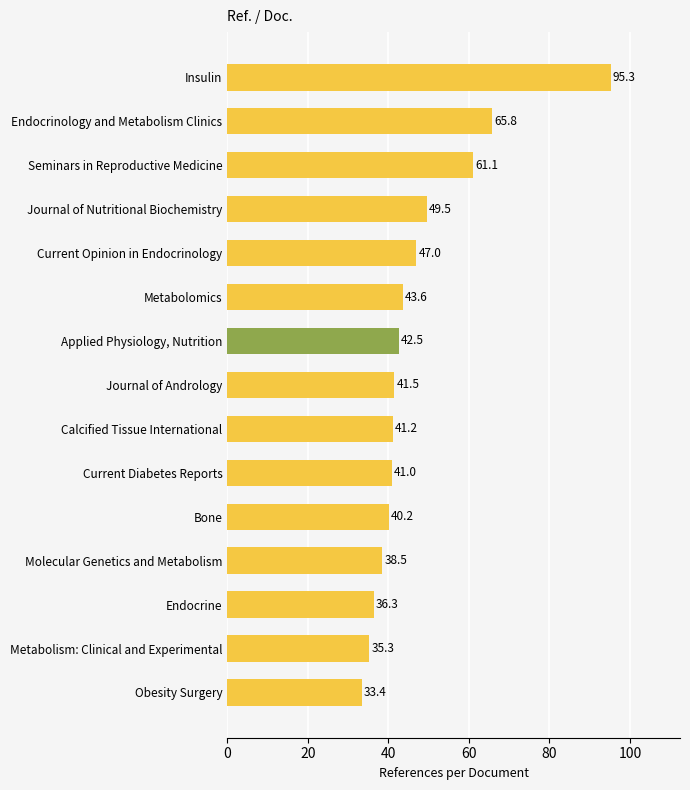

Are the bars grouped side by side (vs. stacked)?

No